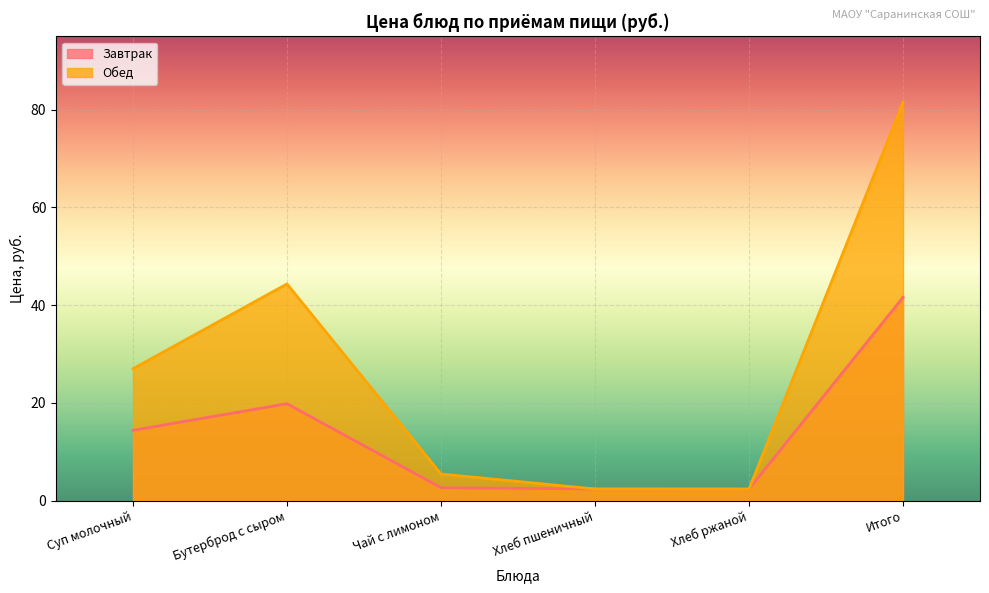

True or false: Завтрак and Обед intersect in this chart.

False